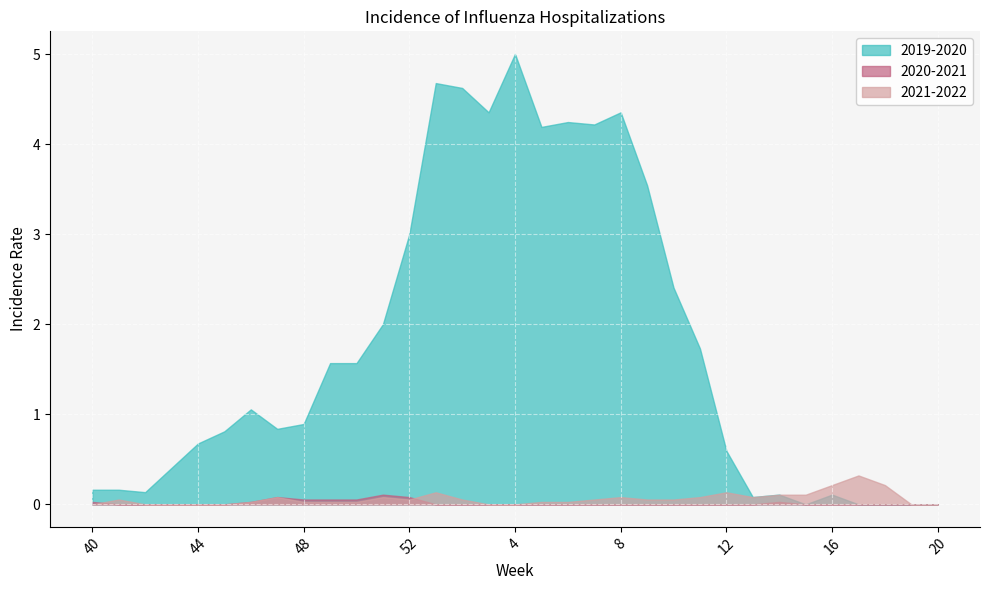

In 2020-2021, how many points are higher than both neighbors (excluding endpoints)?

3